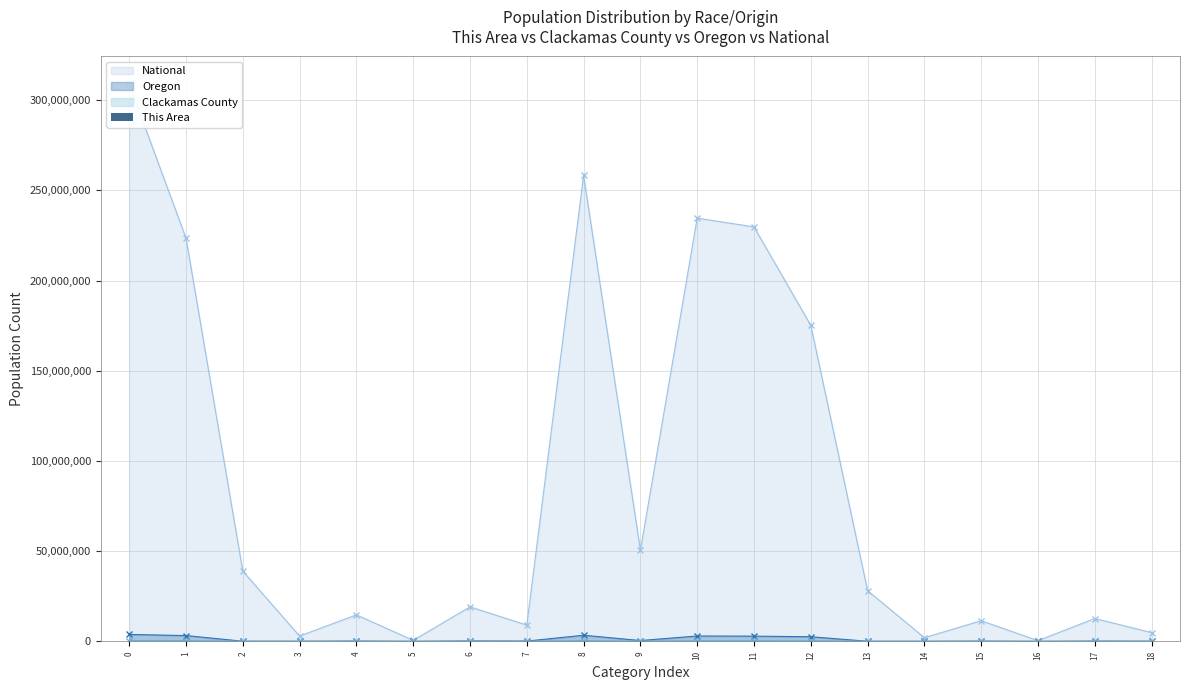

Is it true that the value at 12 is 2463?

False